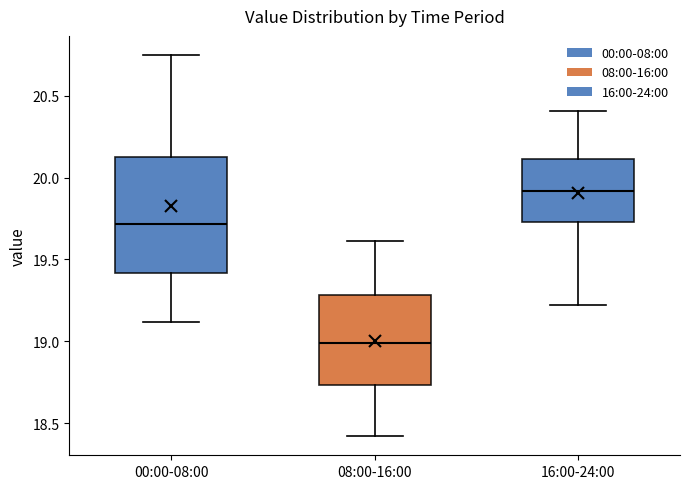

Where is the upper edge of the box for 08:00-16:00 on the y-axis? The values are not printed on the chart, so give them approximately, as read against the axis.

19.30